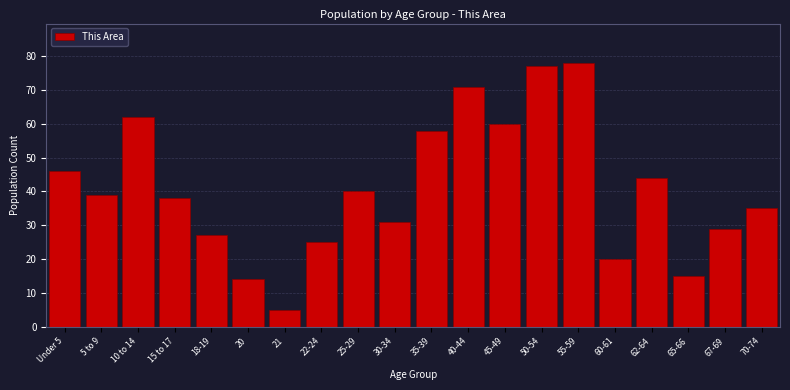

Reading left to right, list all the values displayed in this chart.

46	39	62	38	27	14	5	25	40	31	58	71	60	77	78	20	44	15	29	35